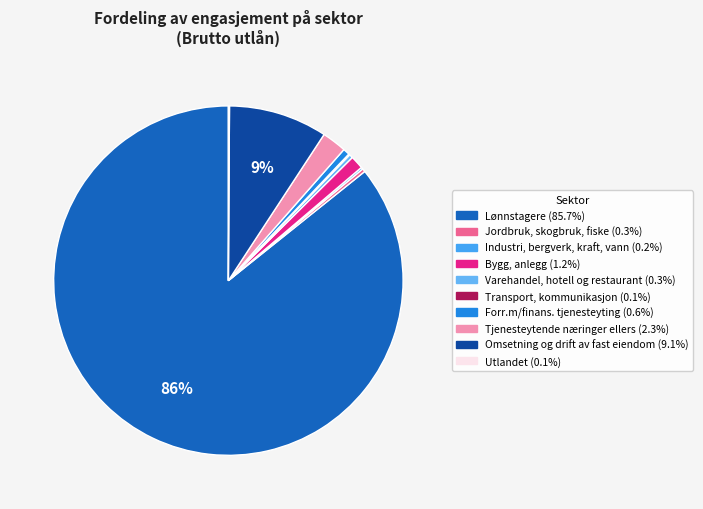

The Utlandet slice represents 1% of the pie. True or false?

False